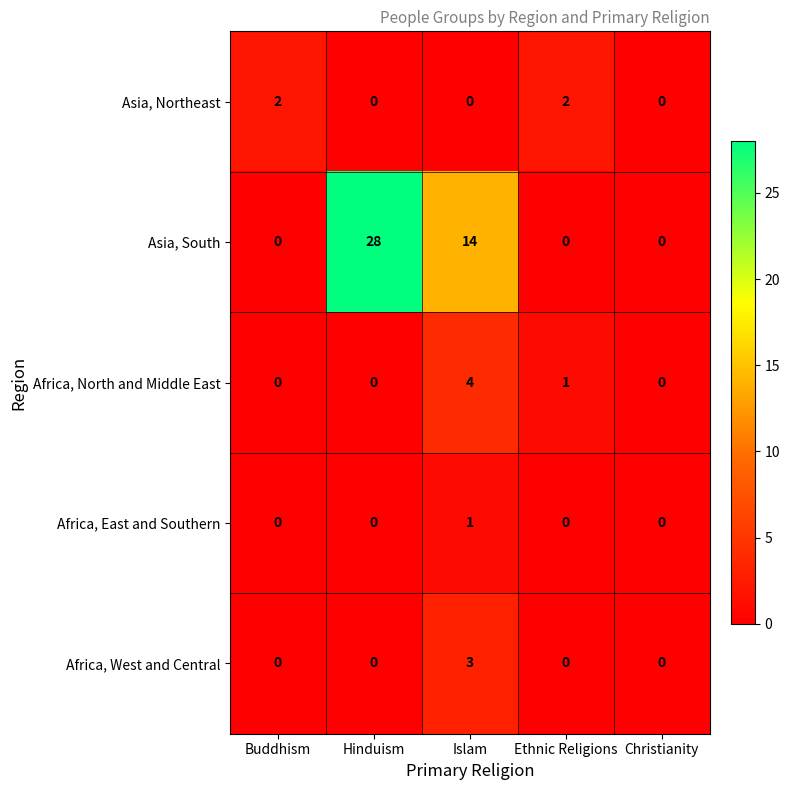

Which series has the largest range (max minus min)?

Asia, South